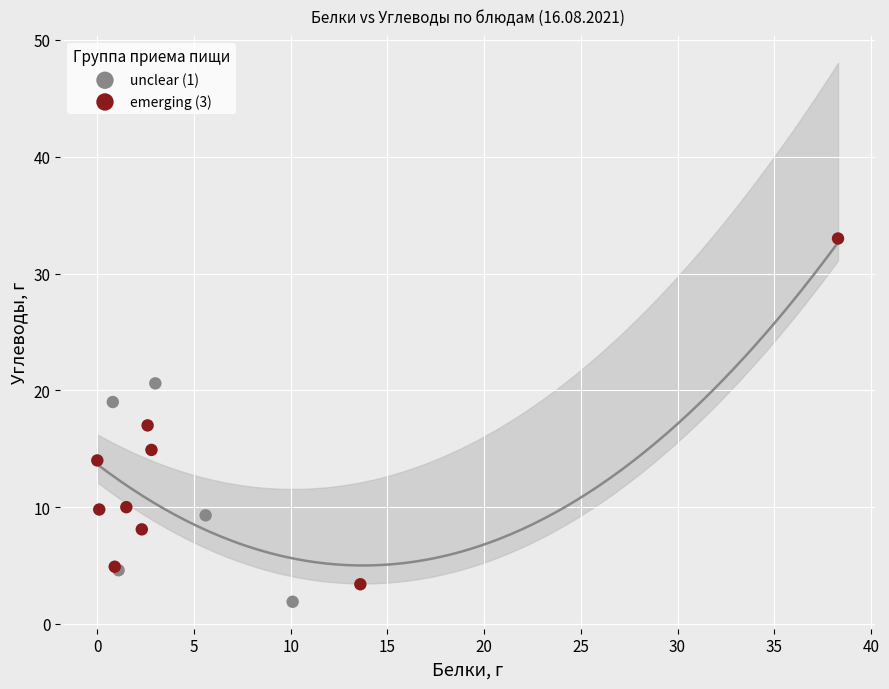

Which series reaches the minimum Y coordinate?

unclear (1)